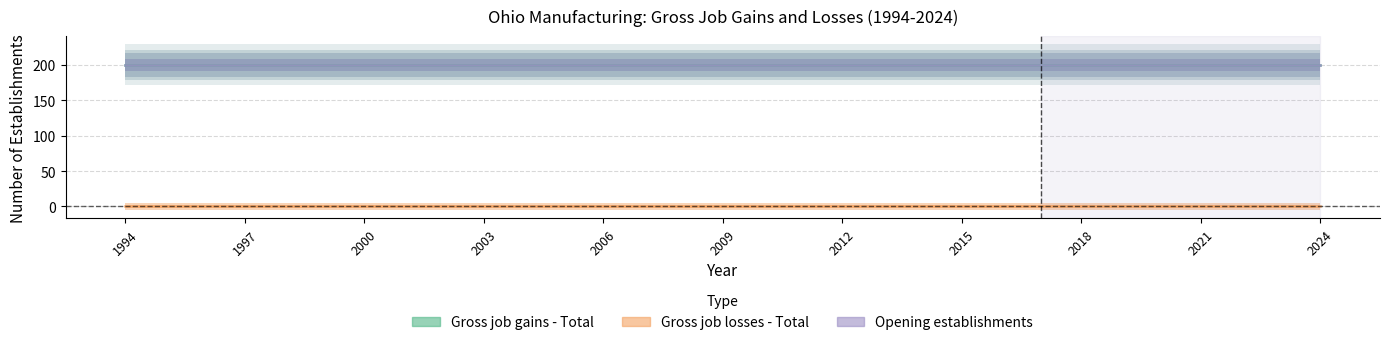

The Opening establishments series shows 200 at 1994. True or false?

True